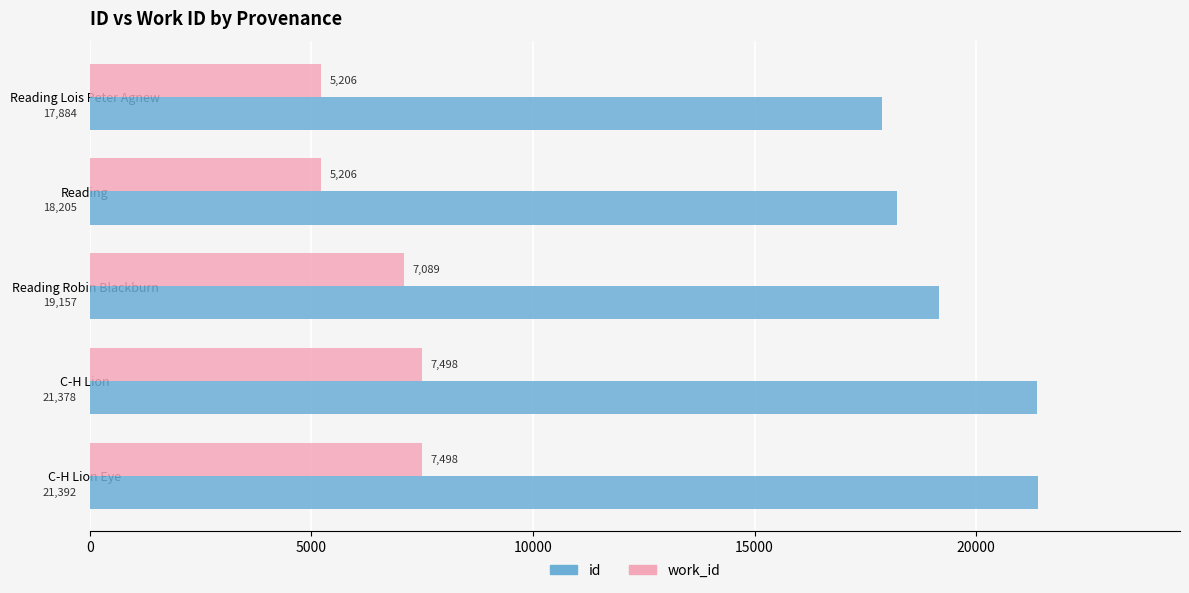

Which series has the widest spread of values?

id